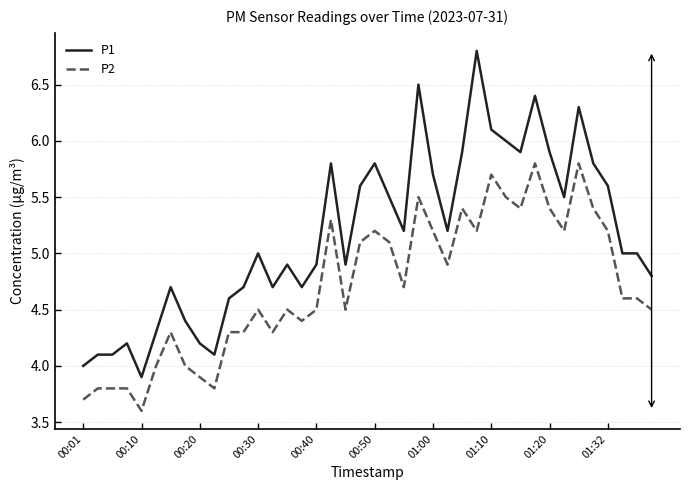

Which series has the largest total across all categories?

P1